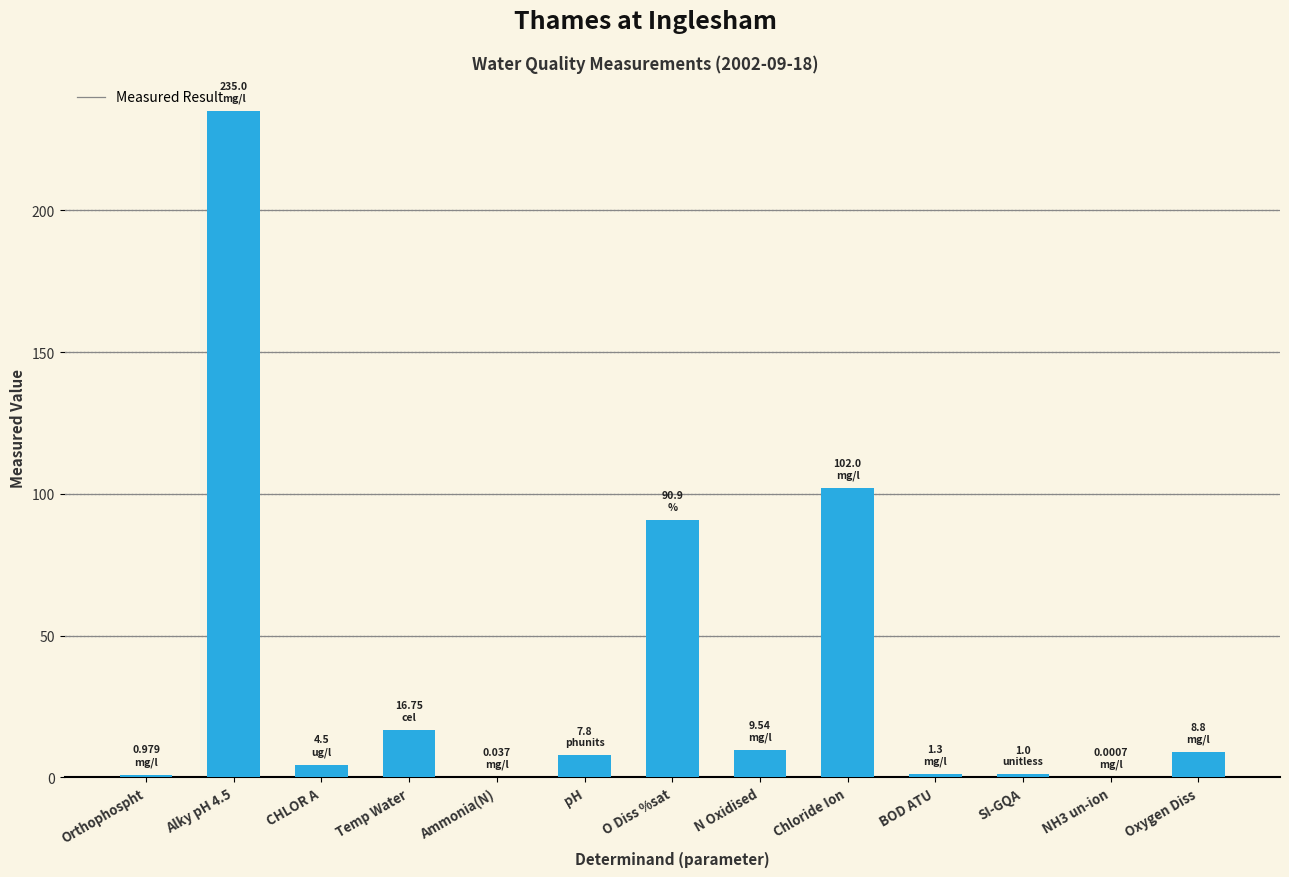

Where is the data nearest to the value 117?

Chloride Ion